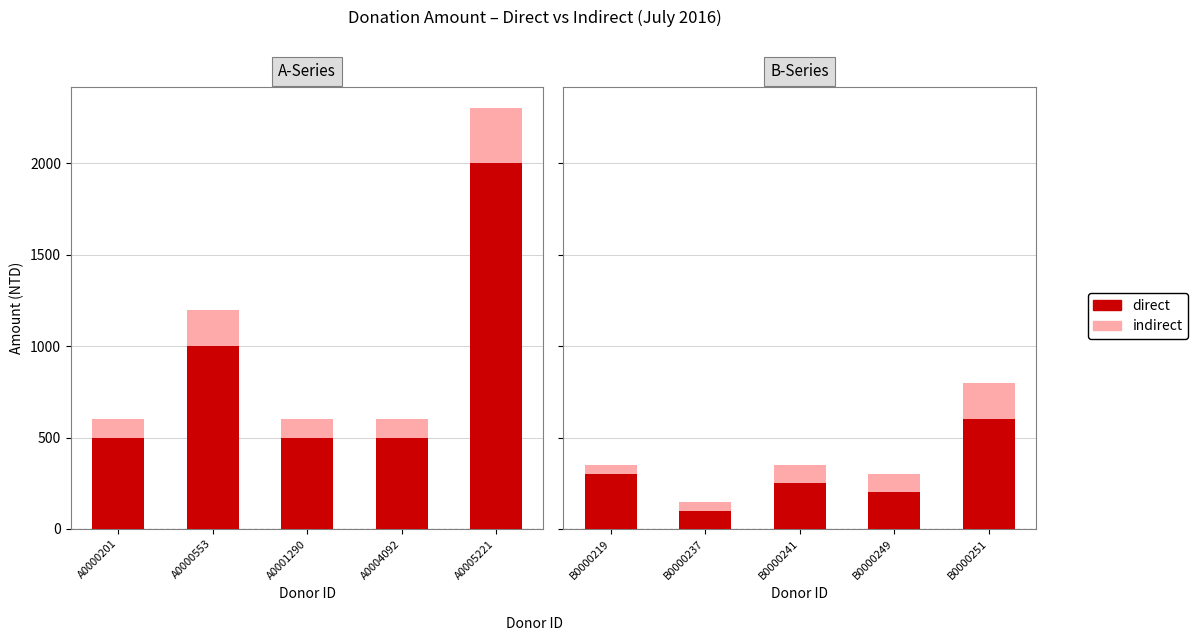

The indirect series shows 100 at A0004092. True or false?

True